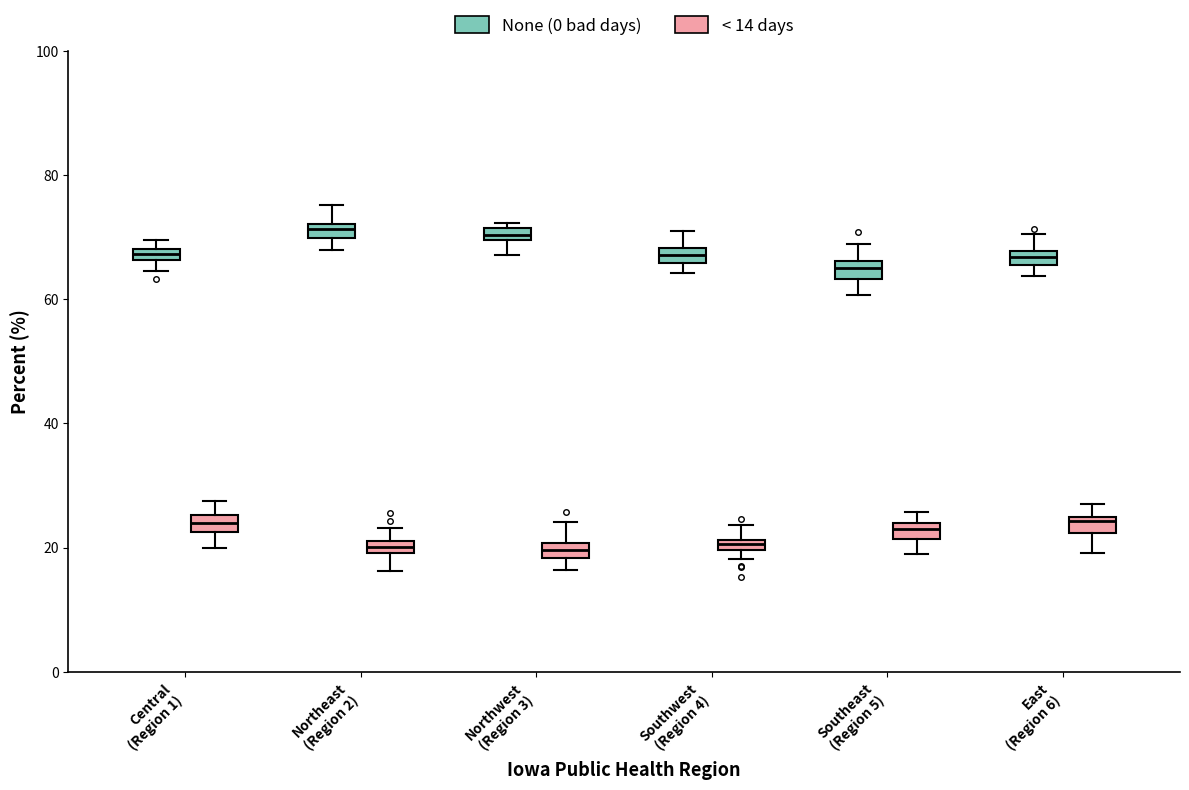

Where is the lower edge of the box for Southeast (Region 5) (< 14 days) on the y-axis? The values are not printed on the chart, so give them approximately, as read against the axis.

22